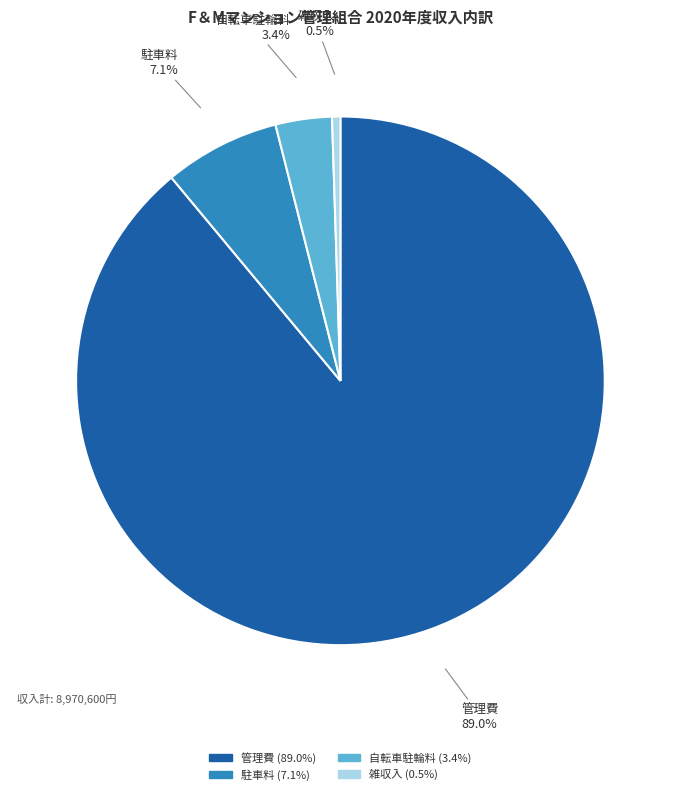

Rank the categories by value from lowest to highest.

雑収入, 自転車駐輪料, 駐車料, 管理費